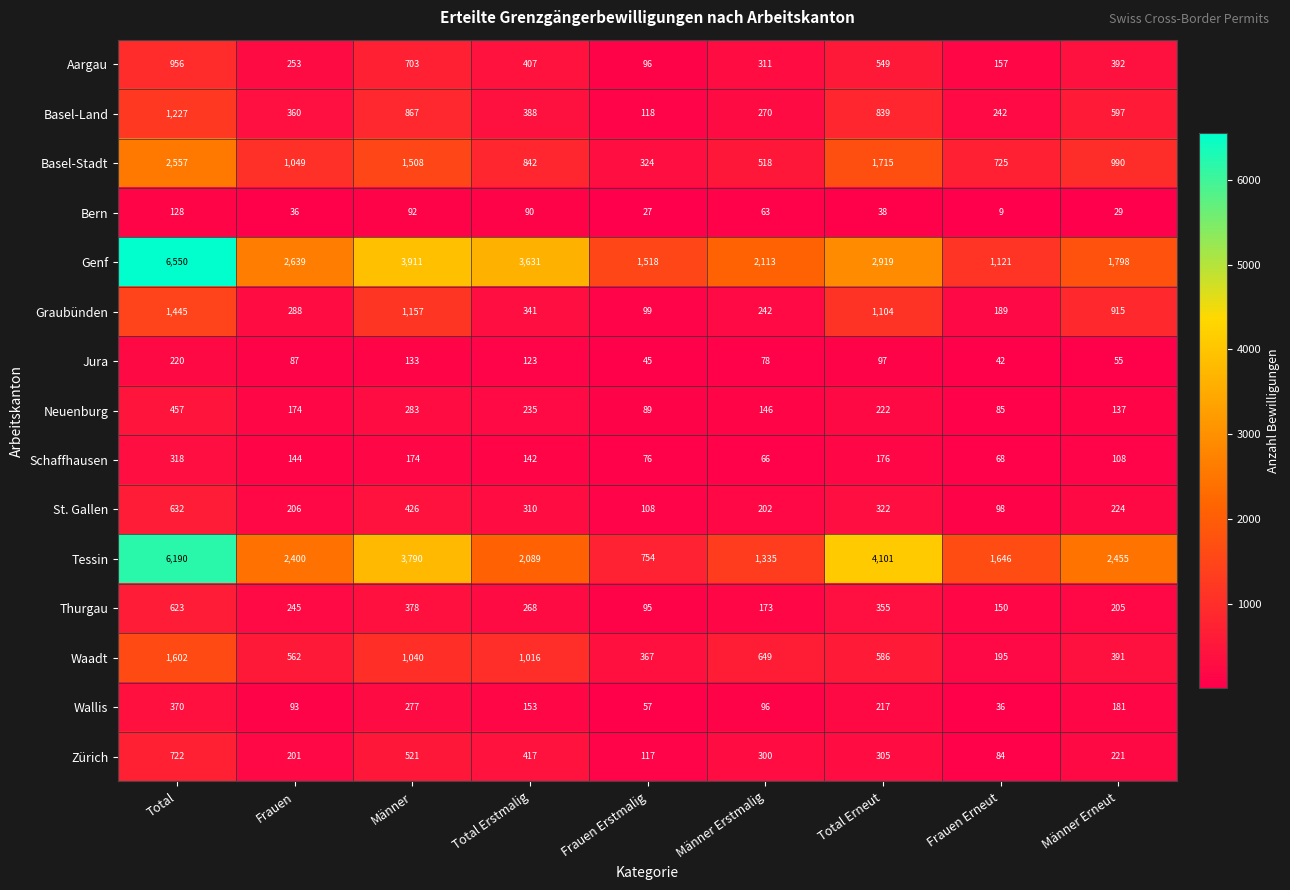

Rank the series by their maximum value, from highest to lowest.

Genf, Tessin, Basel-Stadt, Waadt, Graubünden, Basel-Land, Aargau, Zürich, St. Gallen, Thurgau, Neuenburg, Wallis, Schaffhausen, Jura, Bern